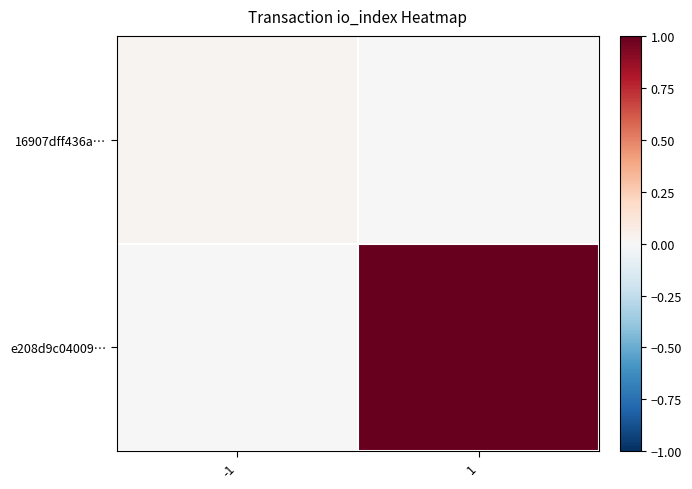

Reading right to left, extract all data points from this chart.

16907dff436a…: 1=0.0	-1=0.0
e208d9c04009…: 1=1.0	-1=0.0